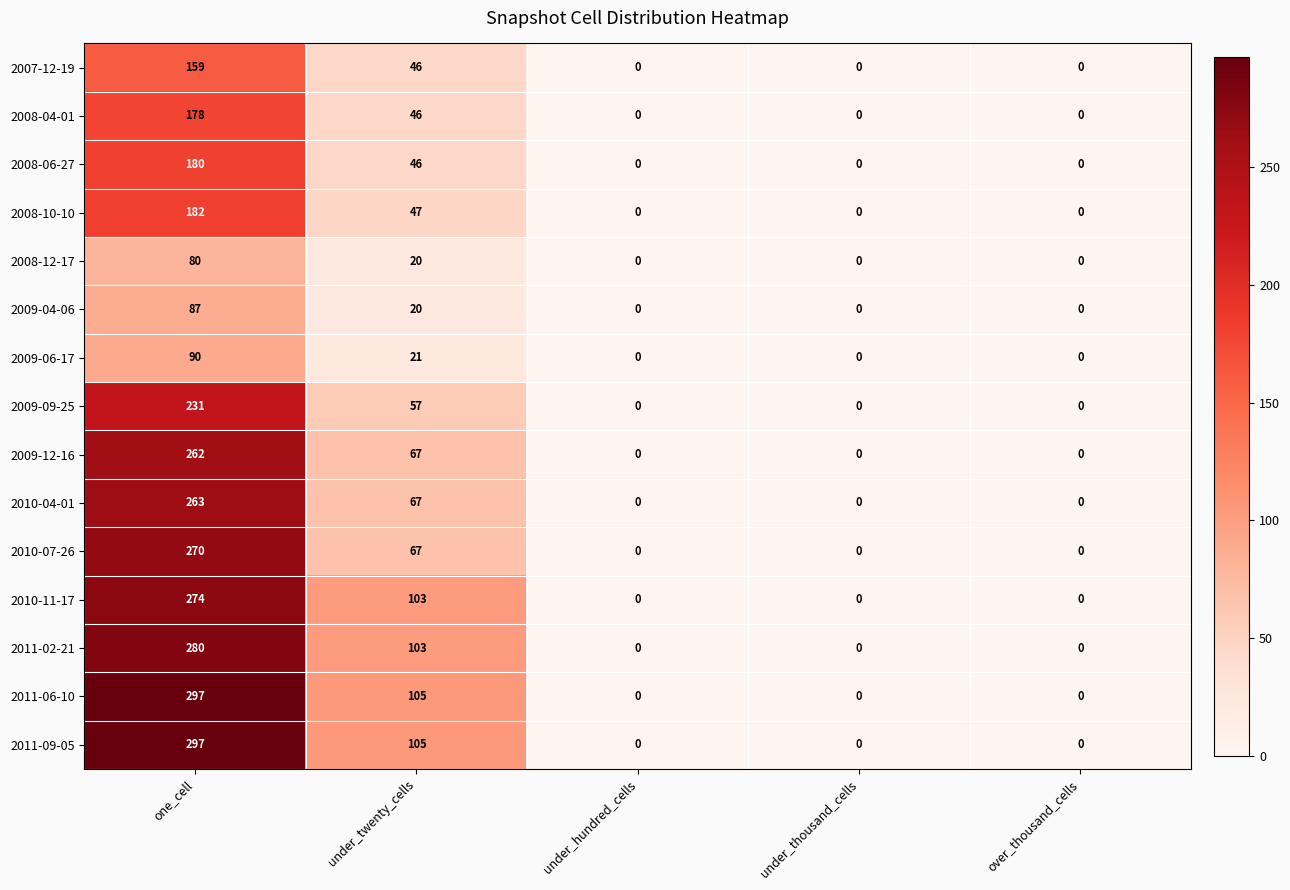

Where is 2011-06-10 nearest to the value 148?

under_twenty_cells